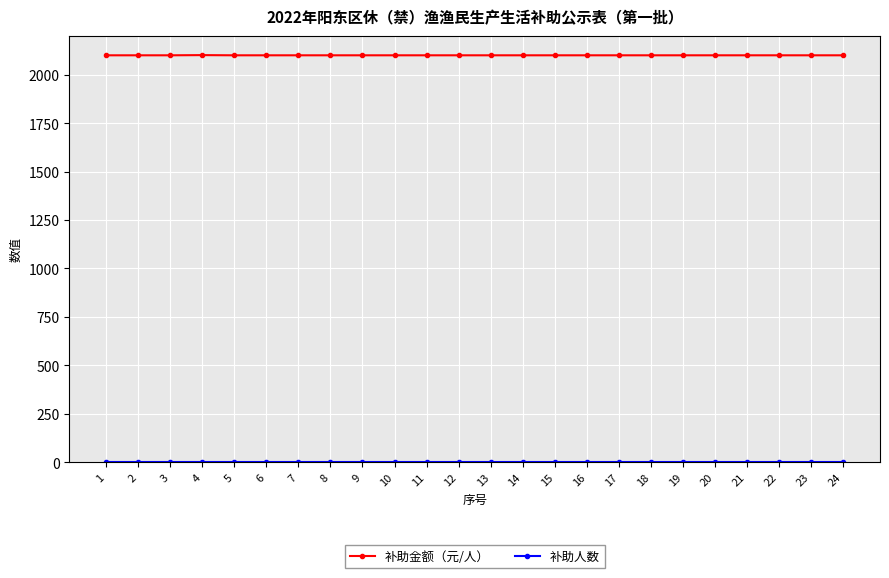

Is this an area chart (filled region under the line)?

No